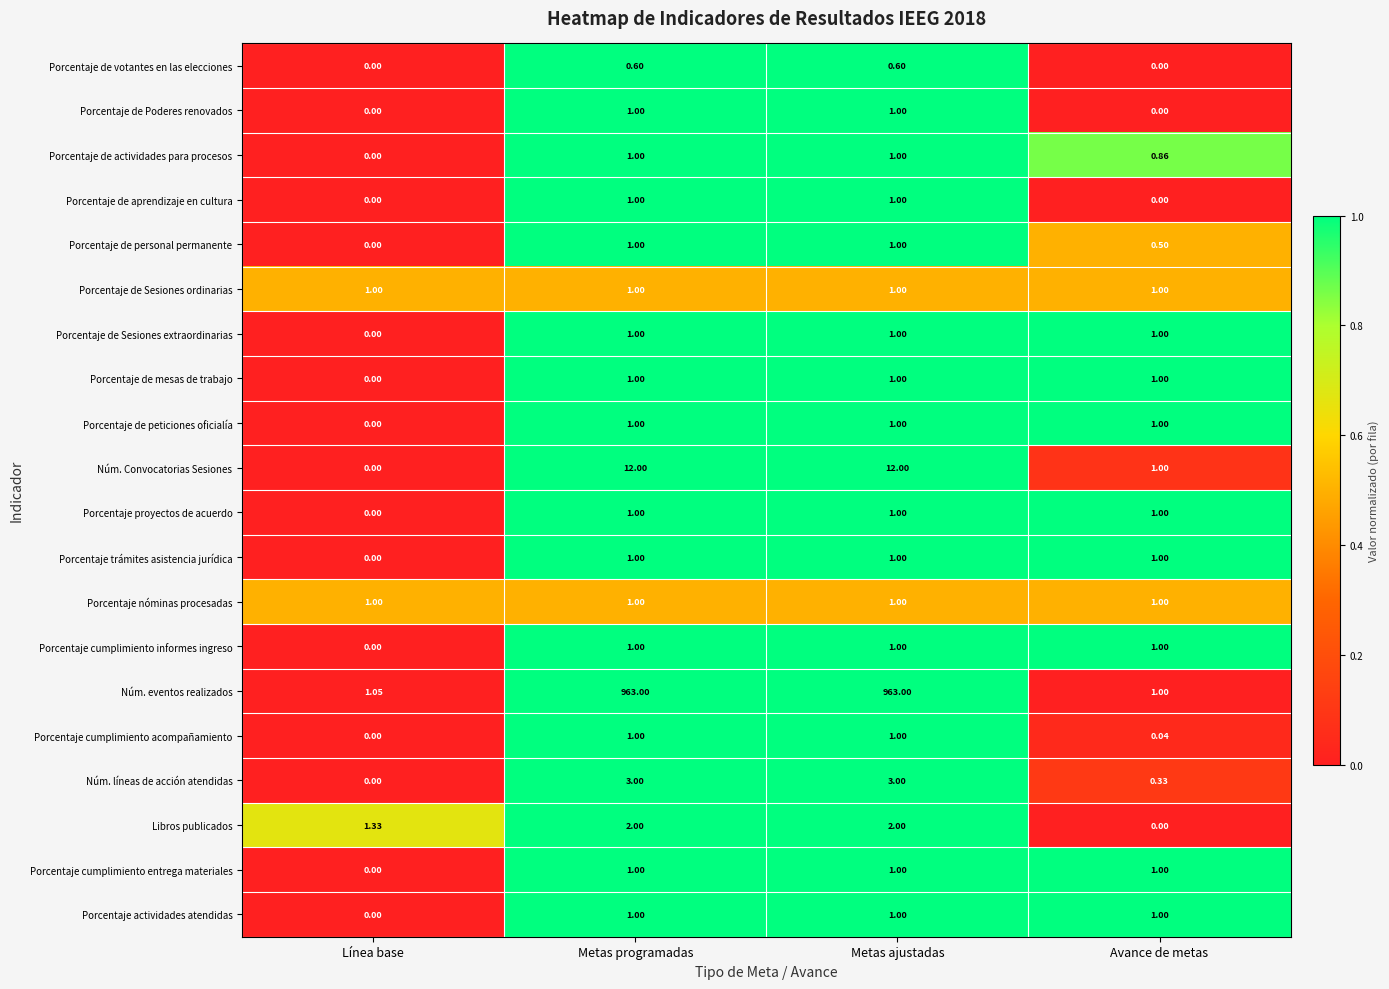

How many distinct data groups are displayed?

20